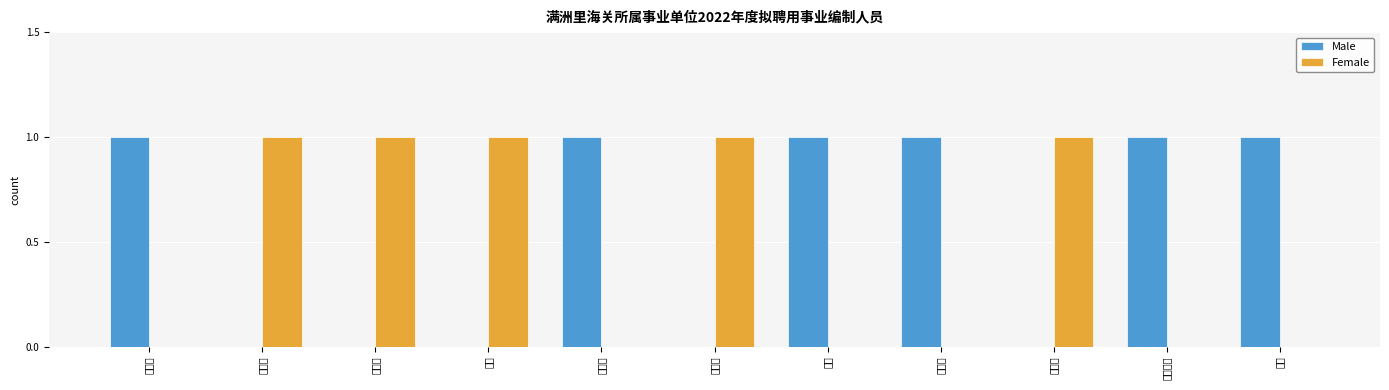

List the labels in order of Female value, smallest first.

张天翔, 丛日赫, 陶源, 李亚昕, 敖日格勒, 张贺, 刘思雨, 孙鲁月, 赵畅, 李亚楠, 王文艳